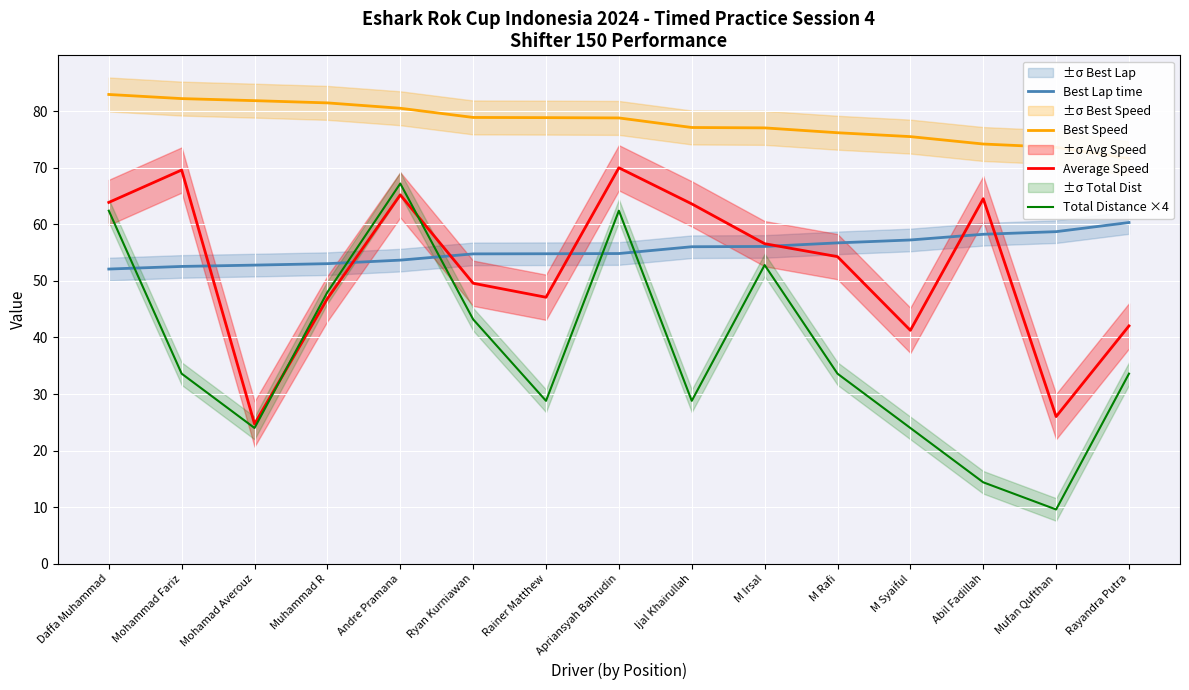

At how many categories does at least one series exceed 16?

15